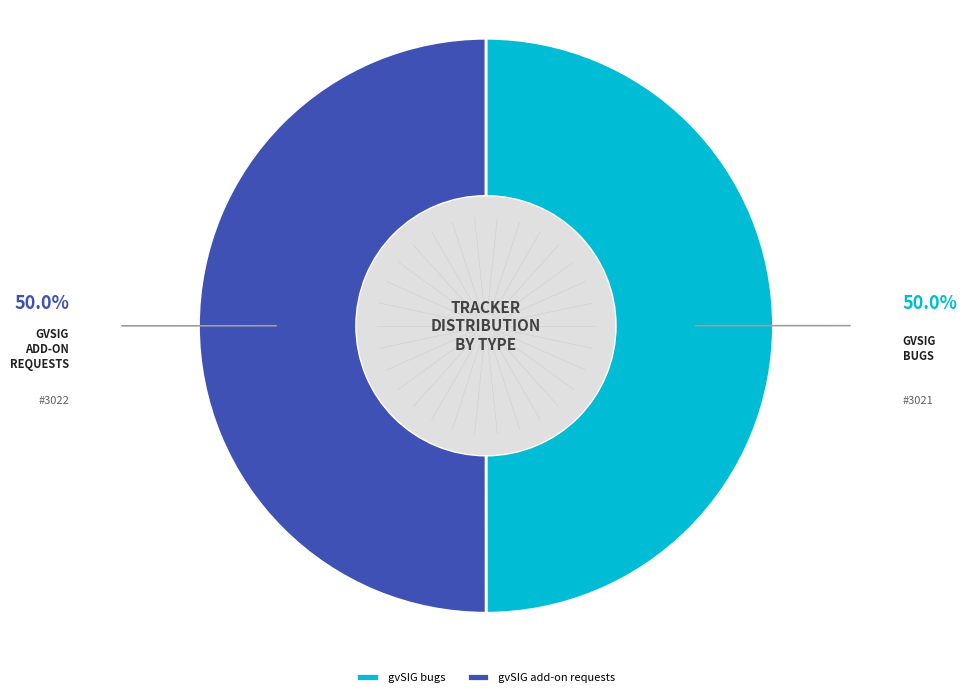

Approximately how many times larger is the value at gvSIG bugs compared to gvSIG add-on requests?

1.0